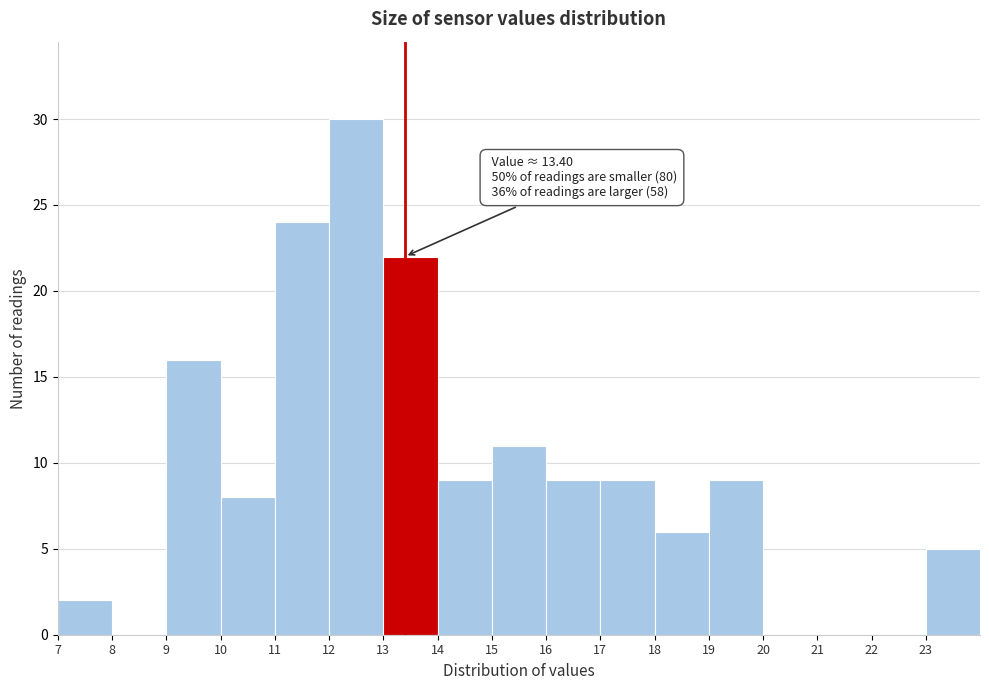

Over which range of the x-axis is the bar tallest?

12 to 13